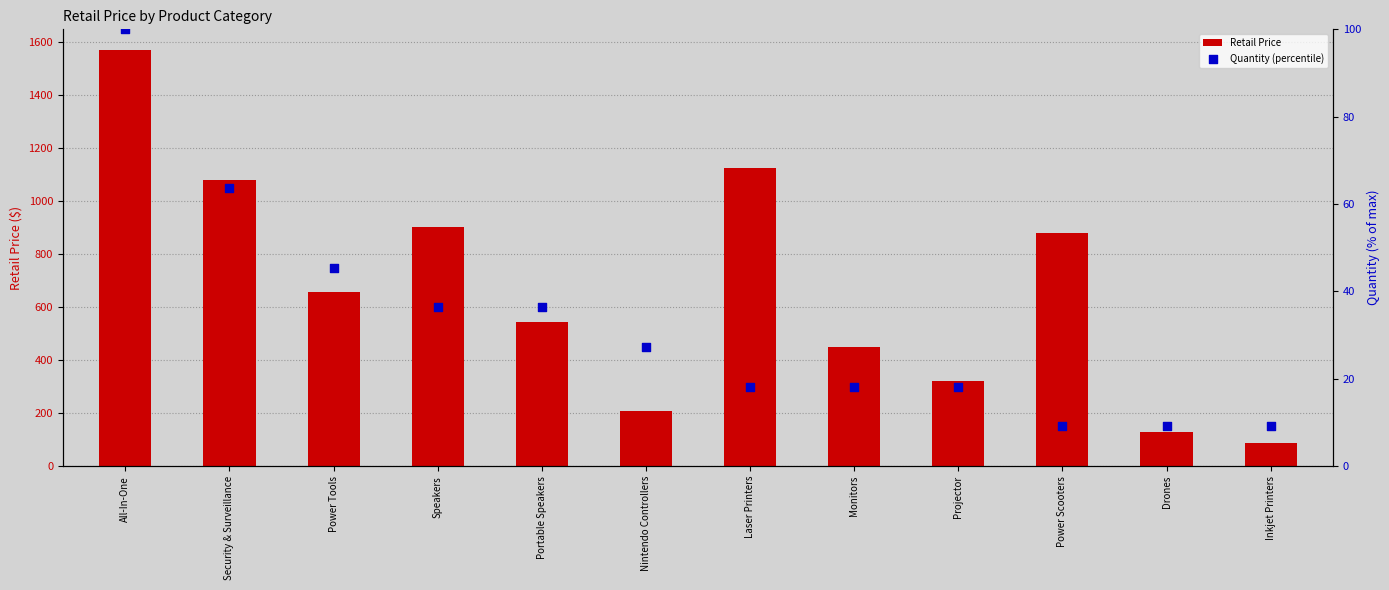

What are all the series names shown in the legend?

Retail Price, Quantity (percentile)